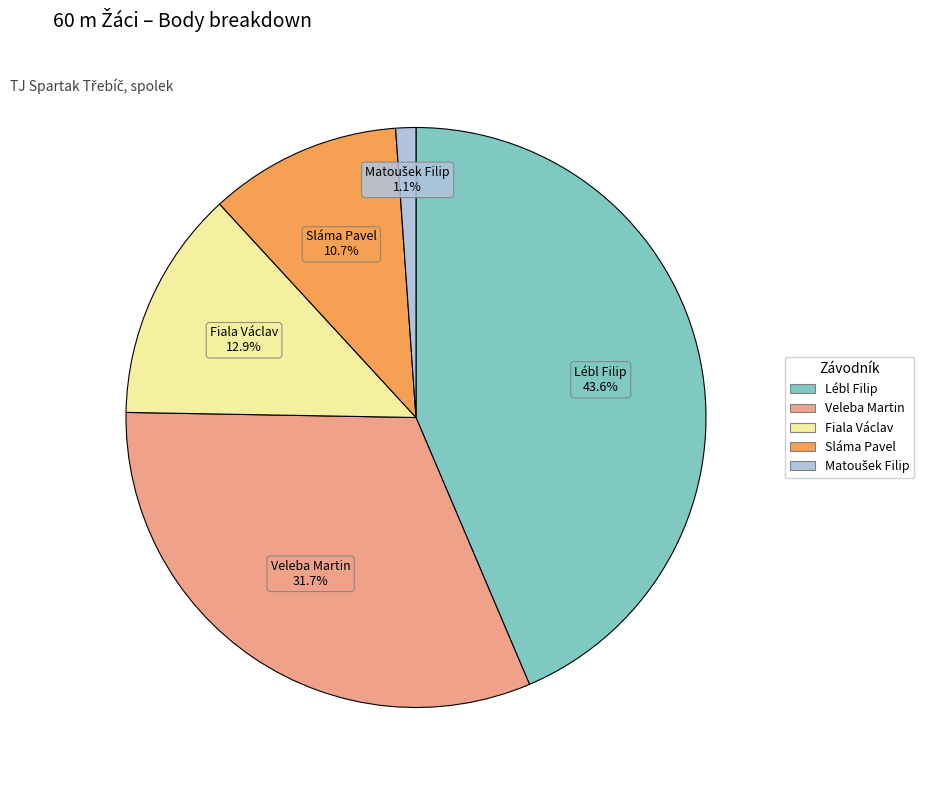

Count the number of slices in the pie.

5